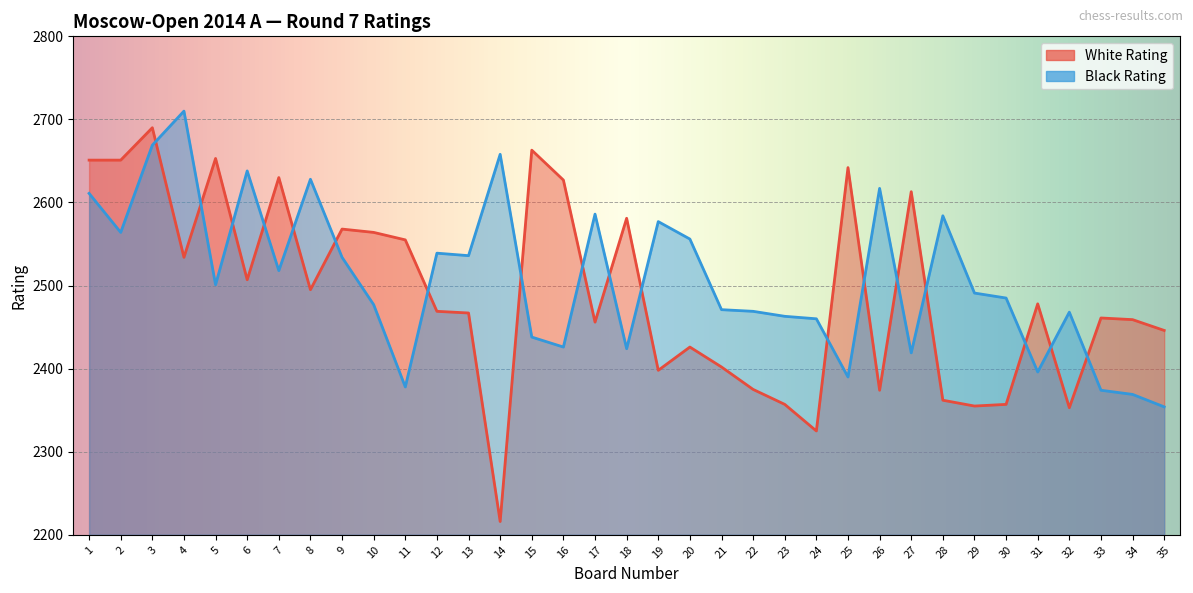

True or false: Black Rating and White Rating cross at least once.

True